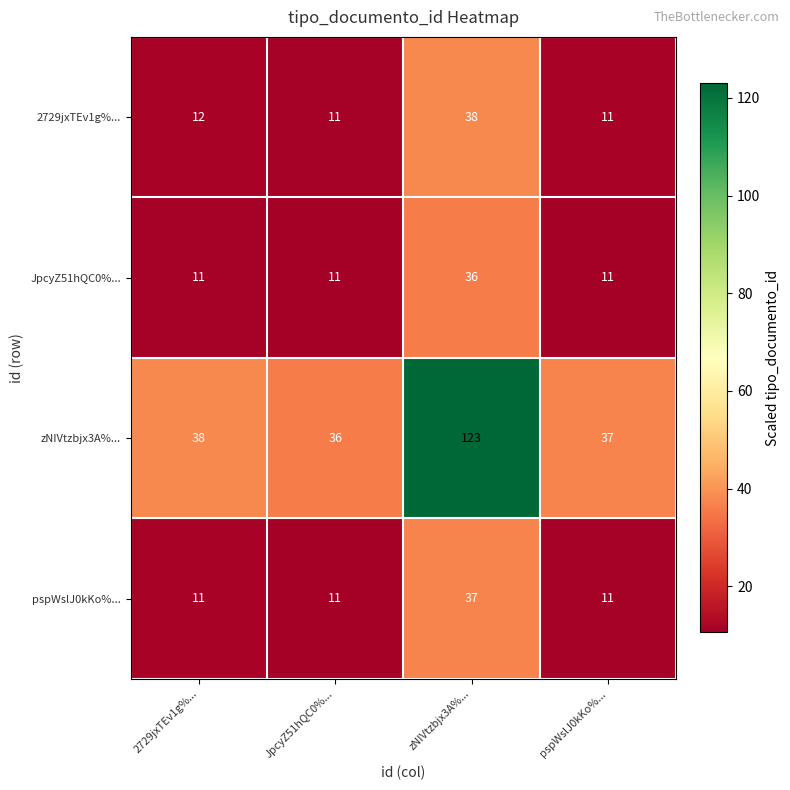

Count the number of data series in this chart.

4